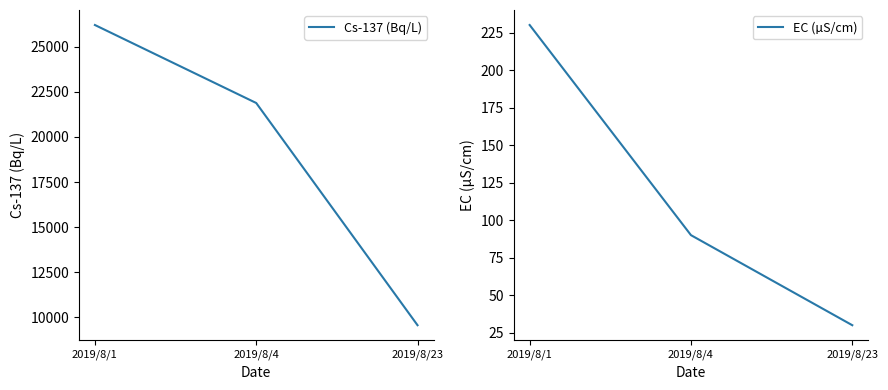

At which label is EC (µS/cm) closest to 130?

2019/8/4